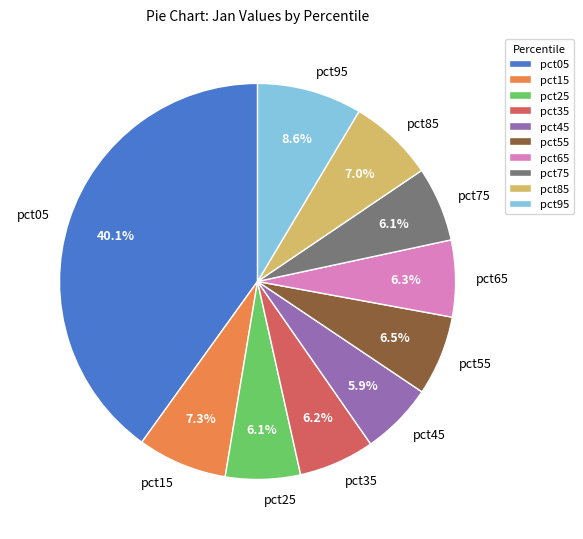

To the nearest percent, what percentage of the pie is pct15?

7%